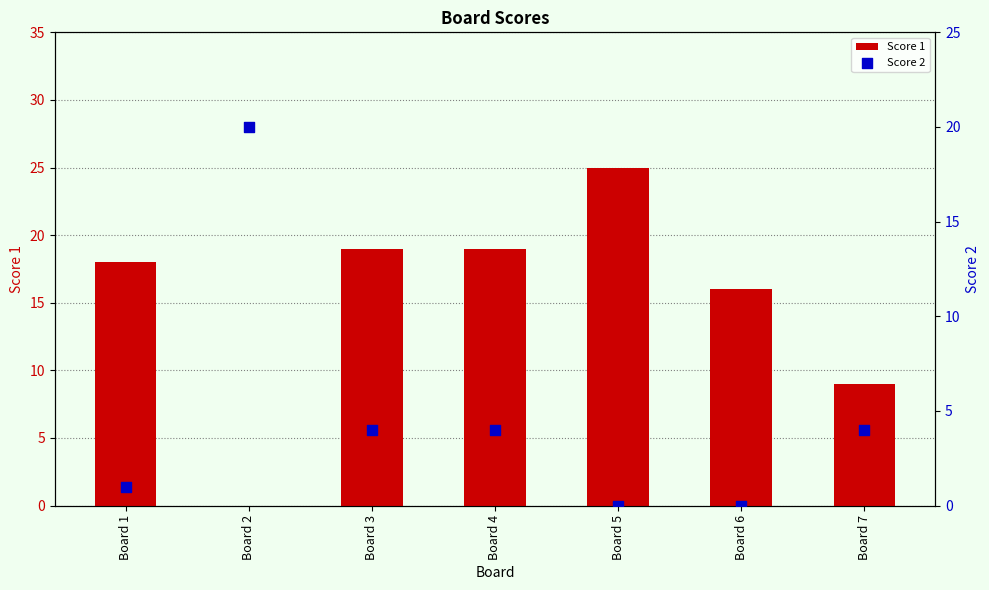

Is the value of Score 1 at Board 5 greater than the value of Score 2 at Board 6?

Yes